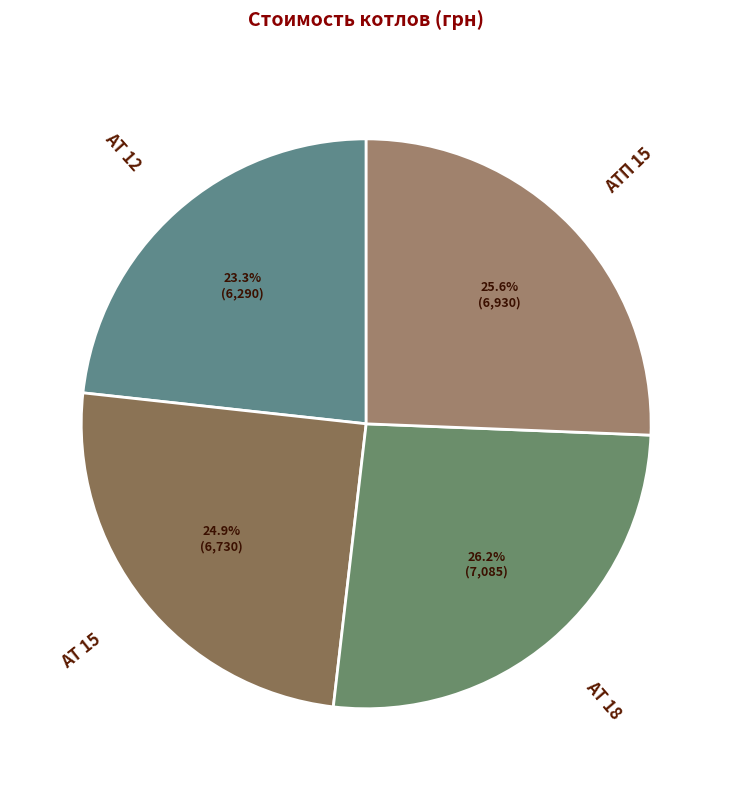

What percentage is NOT represented by АТ 12?

76.7%